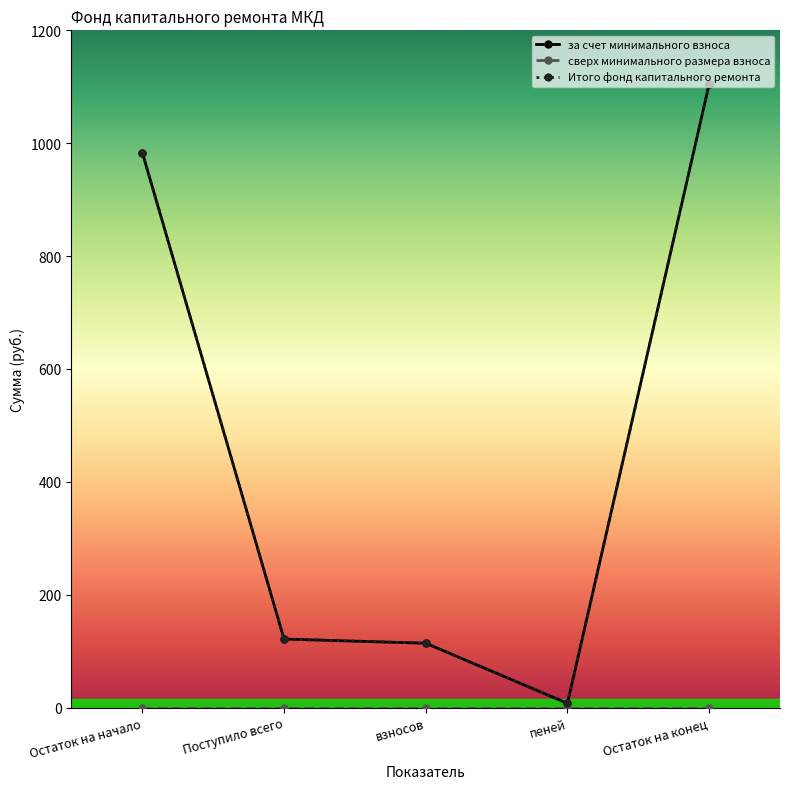

Is this an area chart (filled region under the line)?

No